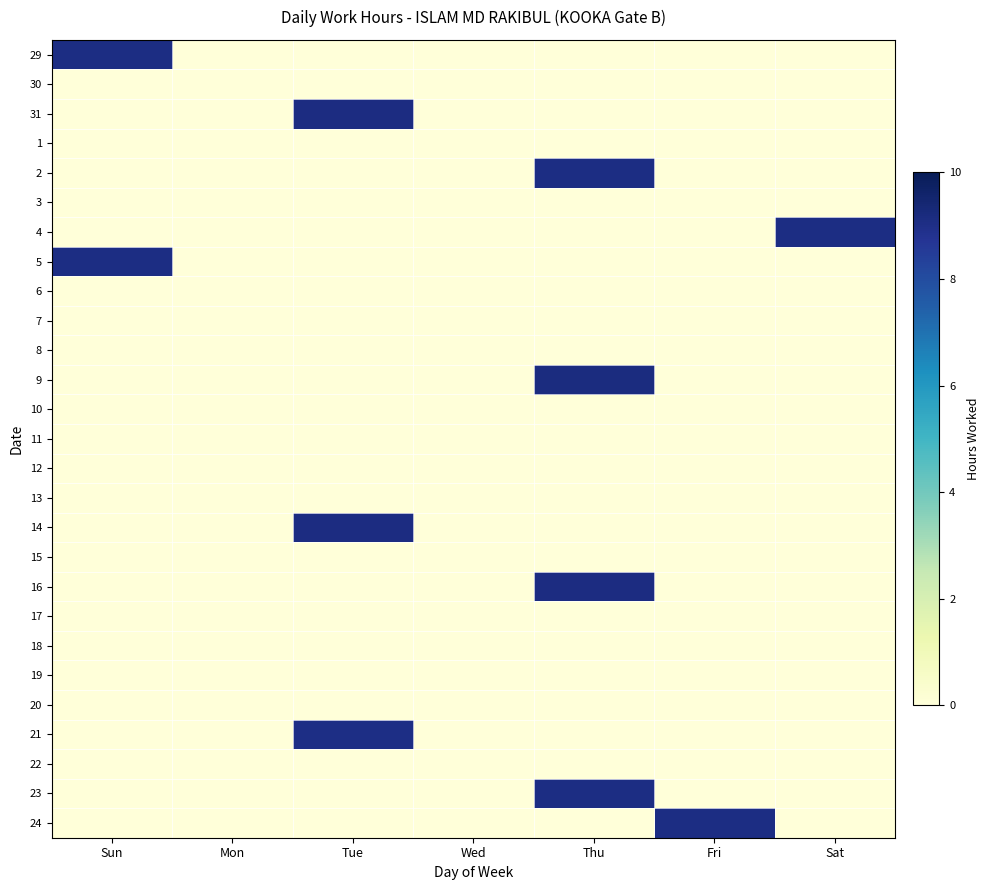

Rank the series at Tue from highest to lowest value.

31, 14, 21, 29, 30, 1, 2, 3, 4, 5, 6, 7, 8, 9, 10, 11, 12, 13, 15, 16, 17, 18, 19, 20, 22, 23, 24